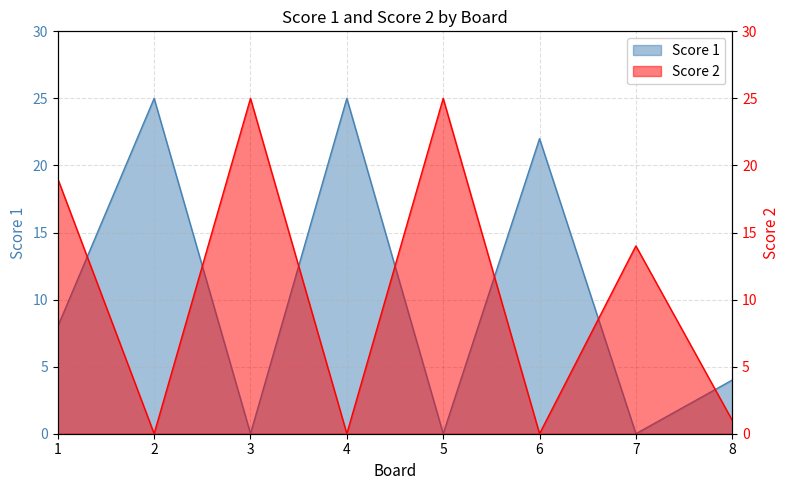

What is the difference between the maximum and minimum values in the Score 2 series?

25